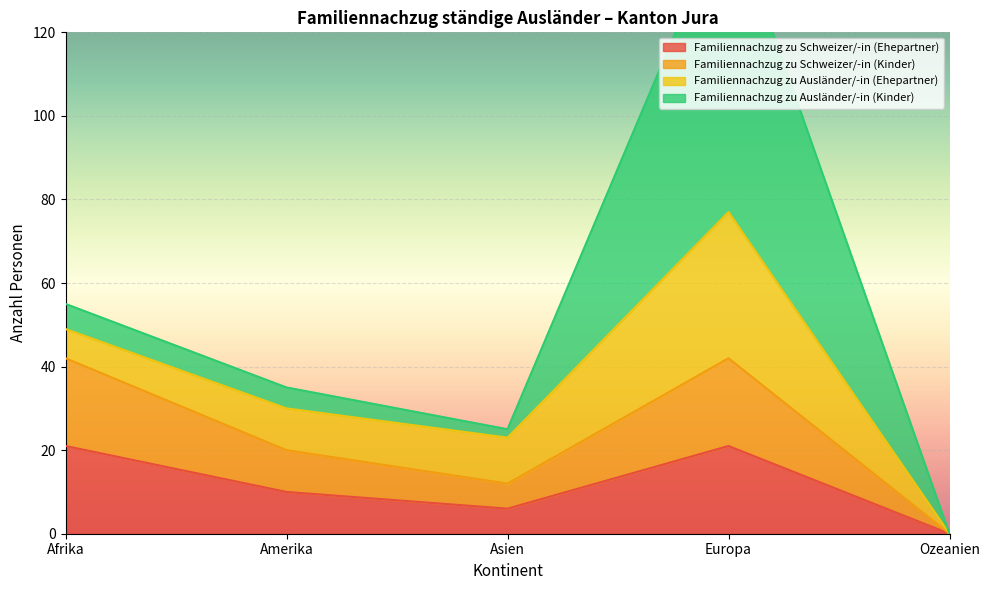

What position from the left is Asien?

3